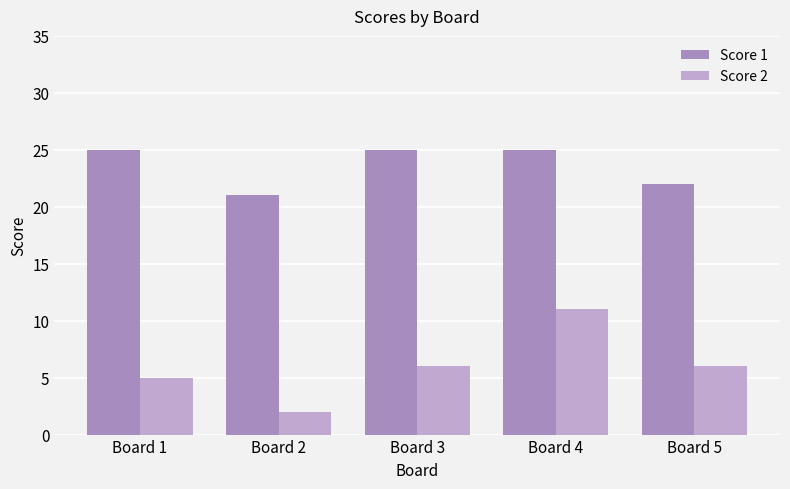

What is the total value across all series at Board 3?

31